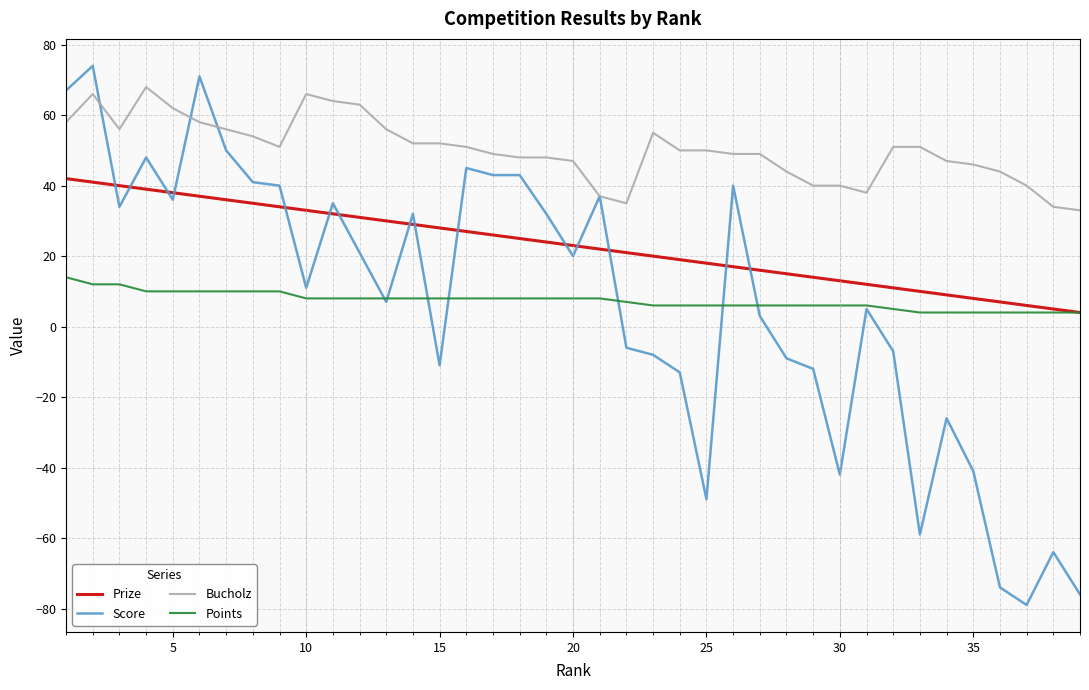

True or false: Prize and Bucholz cross at least once.

False